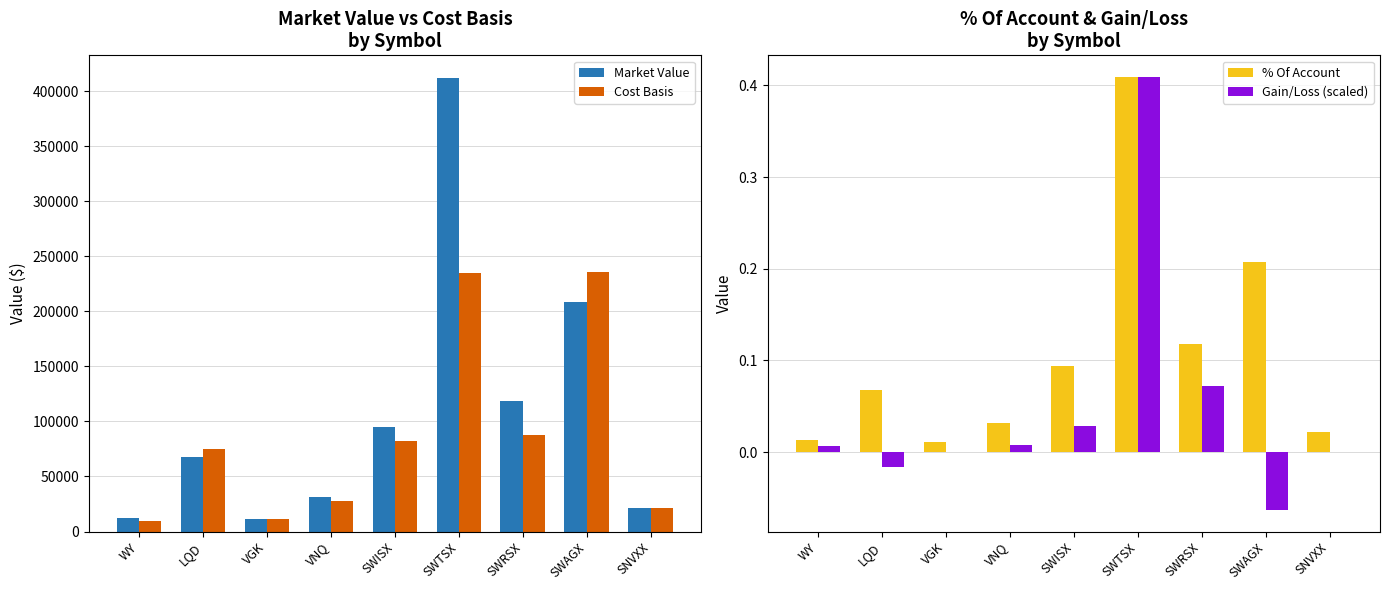

What position from the right is SWISX?

5